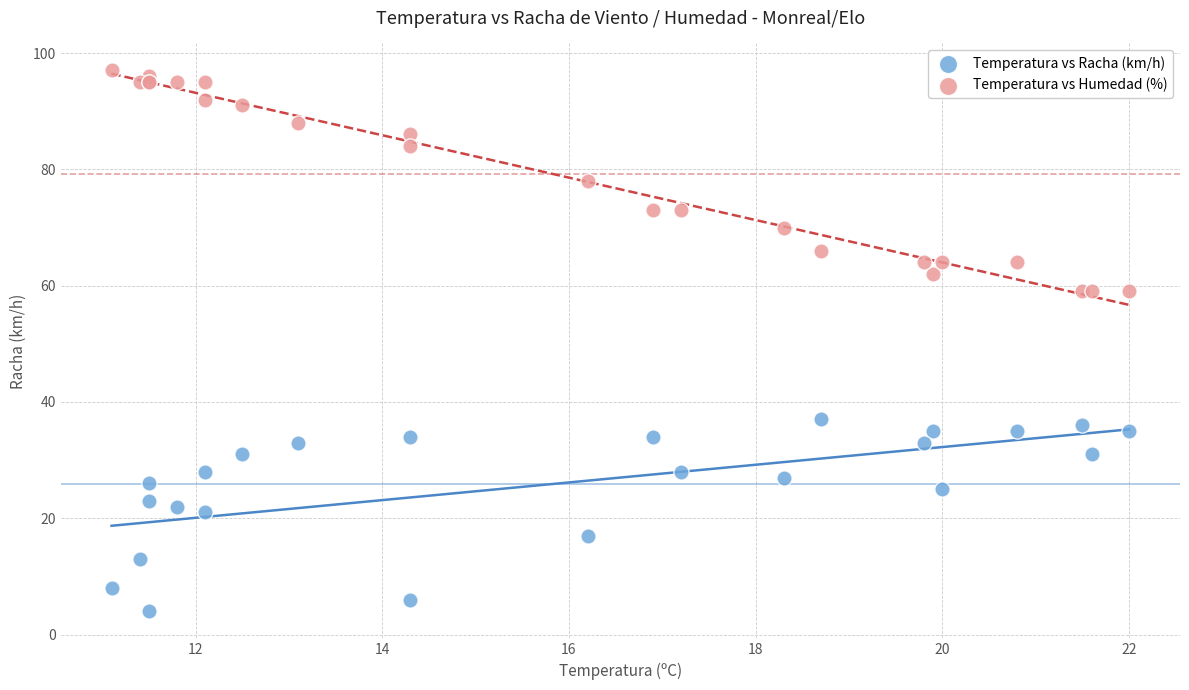

Which series reaches the minimum Y coordinate?

Temperatura vs Racha (km/h)